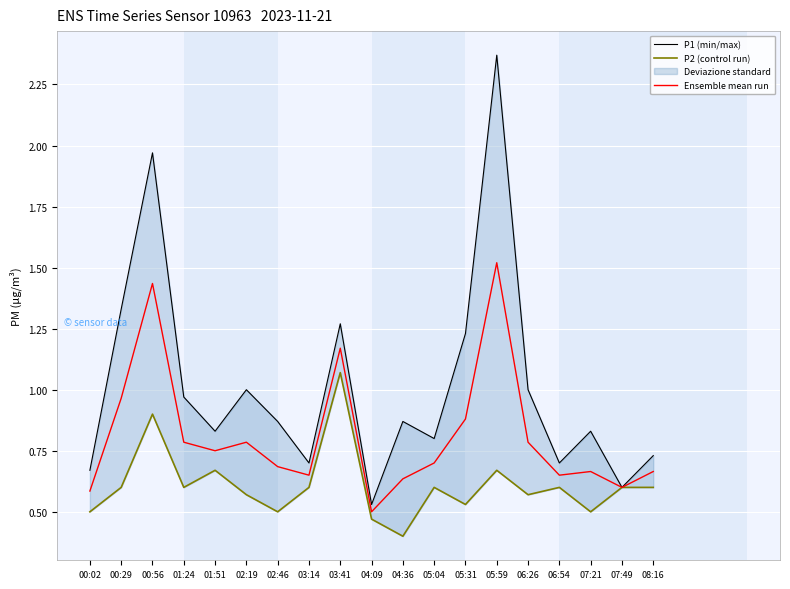

Which category has the highest value across all series?

05:59